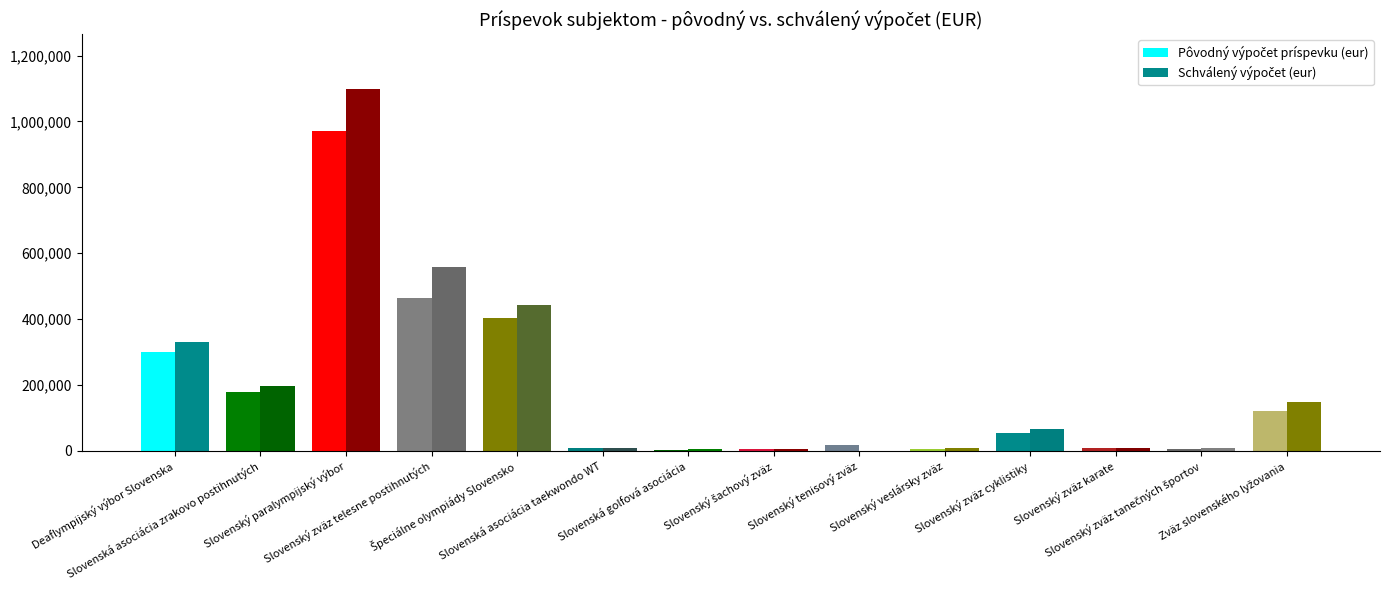

Which label corresponds to the smallest value in the chart?

Slovenský tenisový zväz